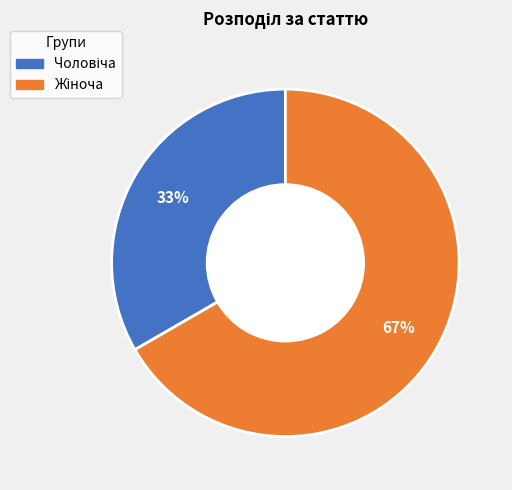

Does any single category account for the majority?

Yes